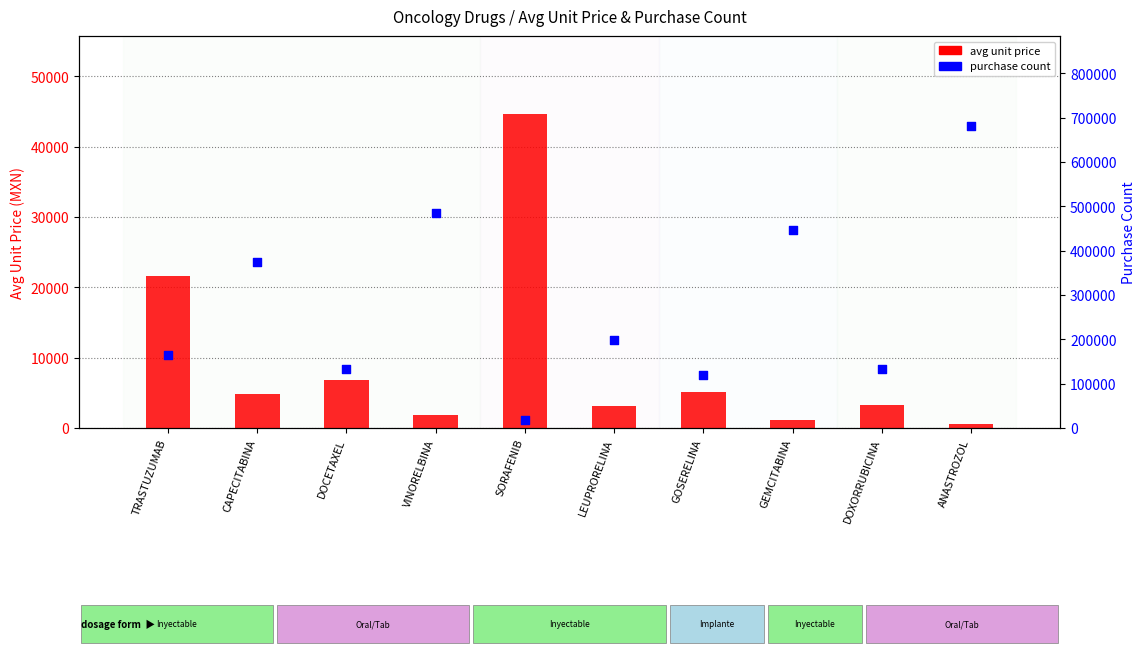

Is the value of purchase count at DOXORRUBICINA greater than the value of avg unit price at DOXORRUBICINA?

Yes